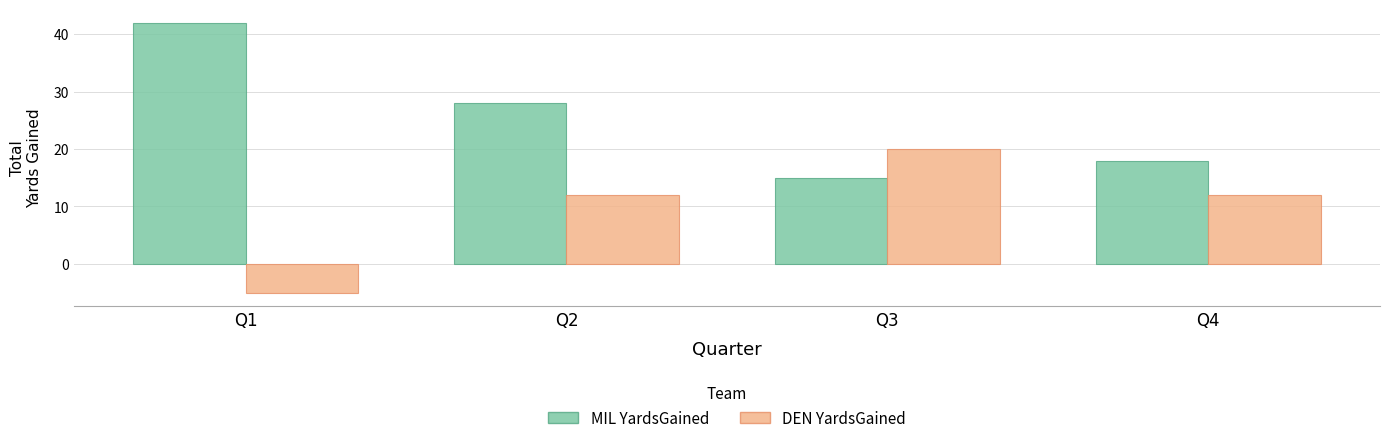

What is the value of the MIL YardsGained bar at the 2nd from the left?

28